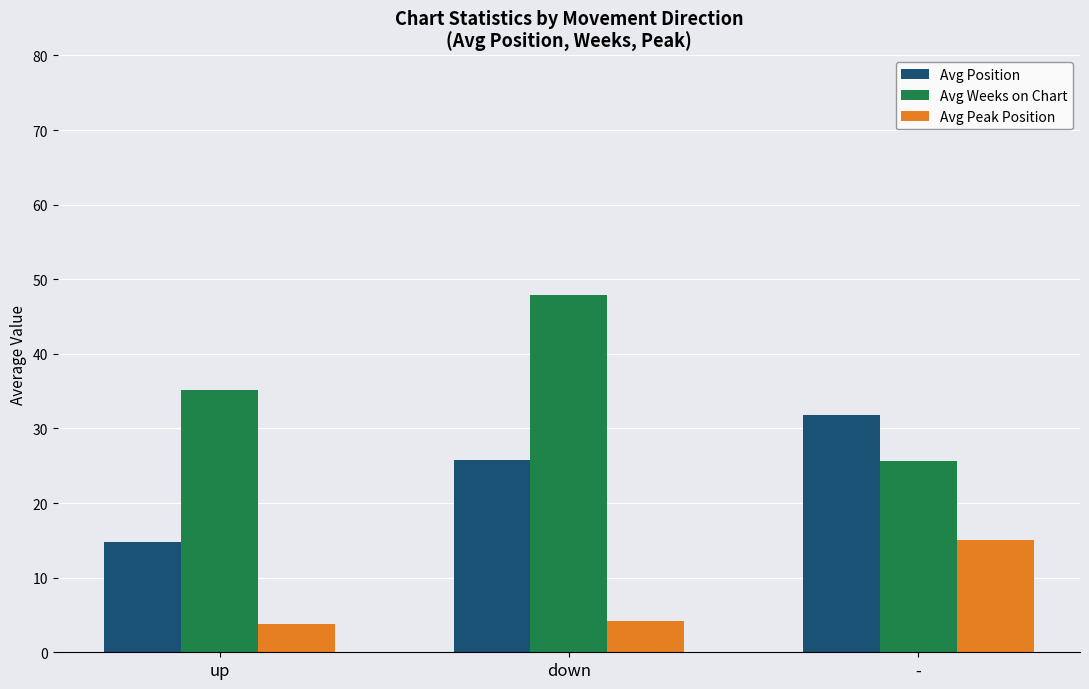

What is the total value across all series at up?

53.7